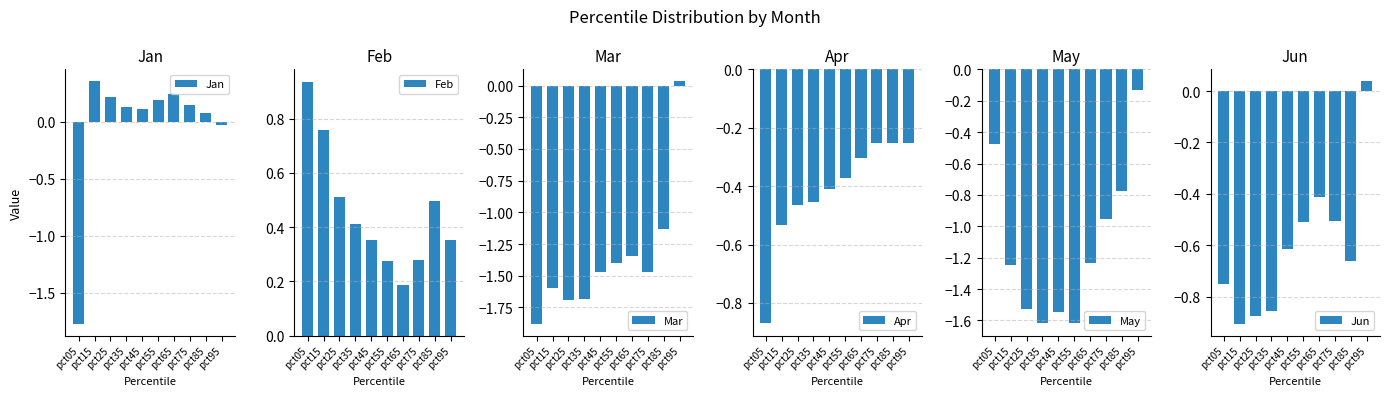

Does the chart contain stacked bars?

No